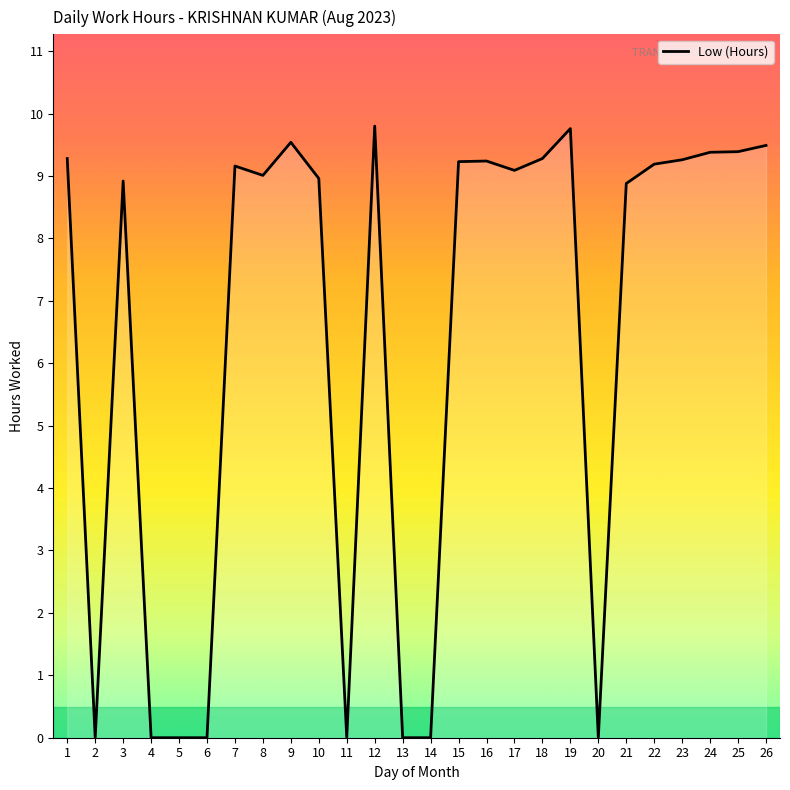

The value at 3 is 8.9. True or false?

True